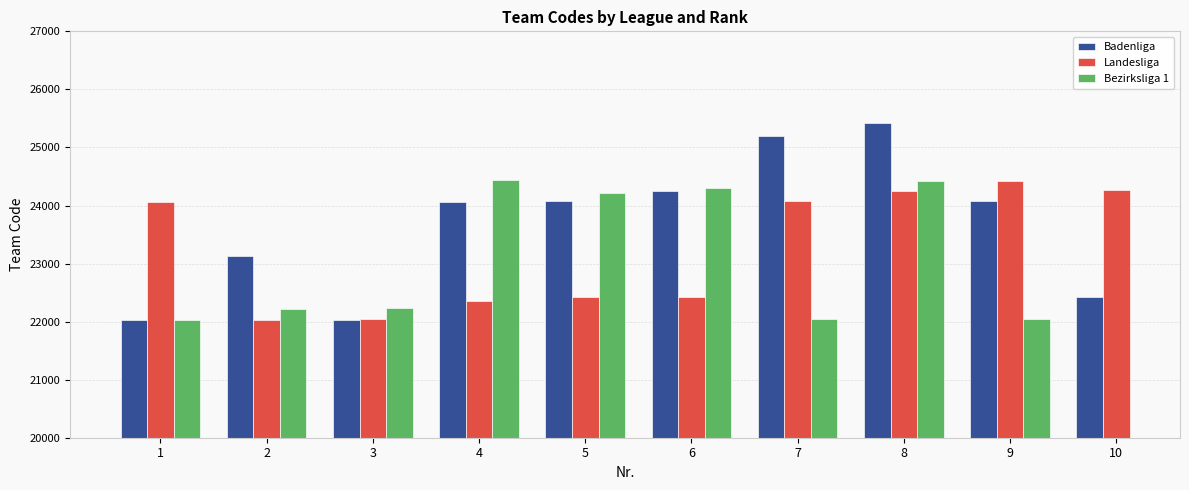

What is the value of the Landesliga bar at the 2nd from the left?

22027